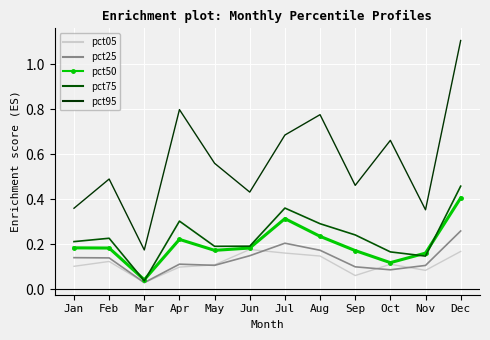

How many times do pct75 and pct50 cross each other?

4